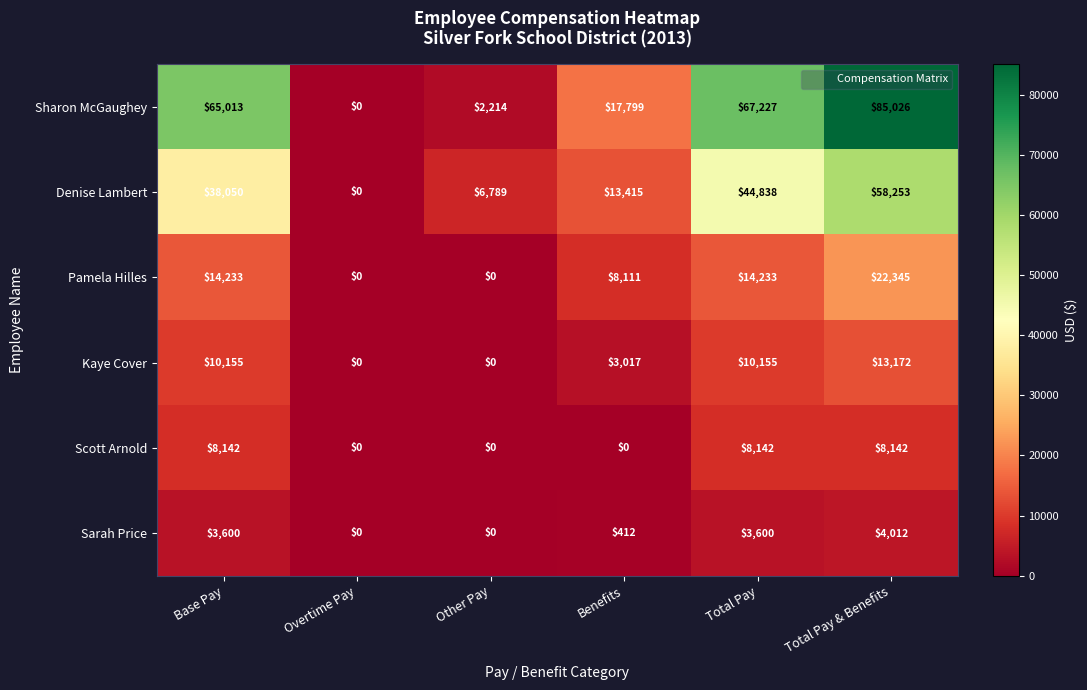

Which series has the widest spread of values?

Sharon McGaughey